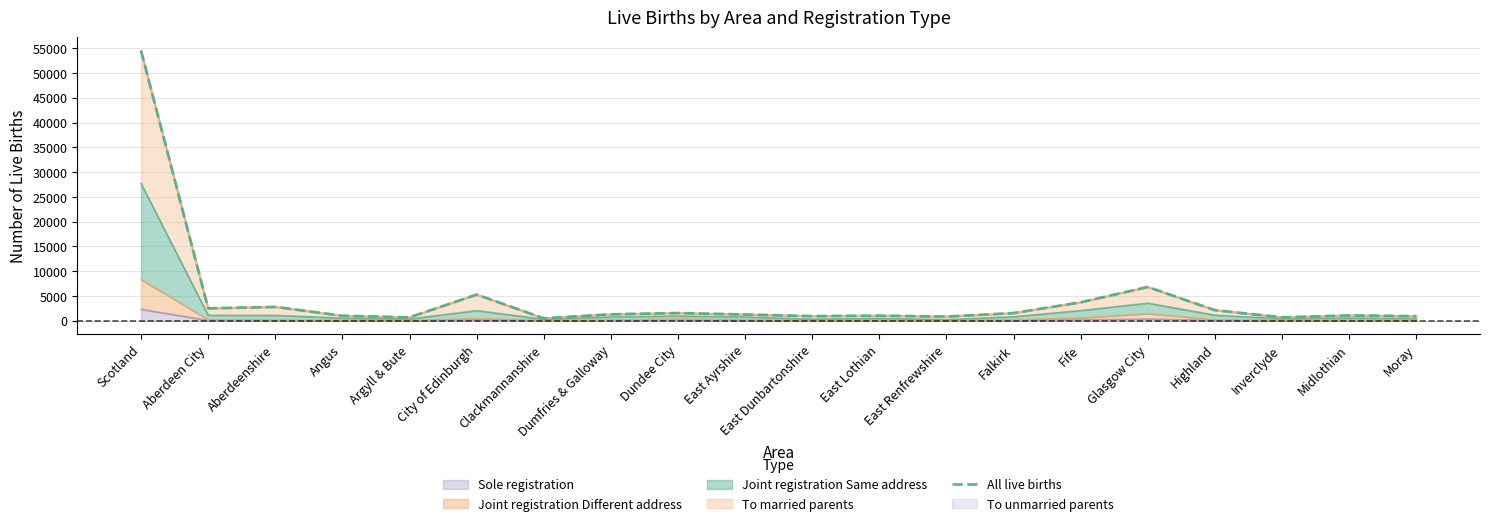

Reading left to right, what are all the values shown in this chart?

Scotland=54488	Aberdeen City=2521	Aberdeenshire=2811	Angus=1025	Argyll & Bute=699	City of Edinburgh=5300	Clackmannanshire=505	Dumfries & Galloway=1318	Dundee City=1576	East Ayrshire=1275	East Dunbartonshire=951	East Lothian=1041	East Renfrewshire=861	Falkirk=1565	Fife=3739	Glasgow City=6833	Highland=2150	Inverclyde=706	Midlothian=1088	Moray=939